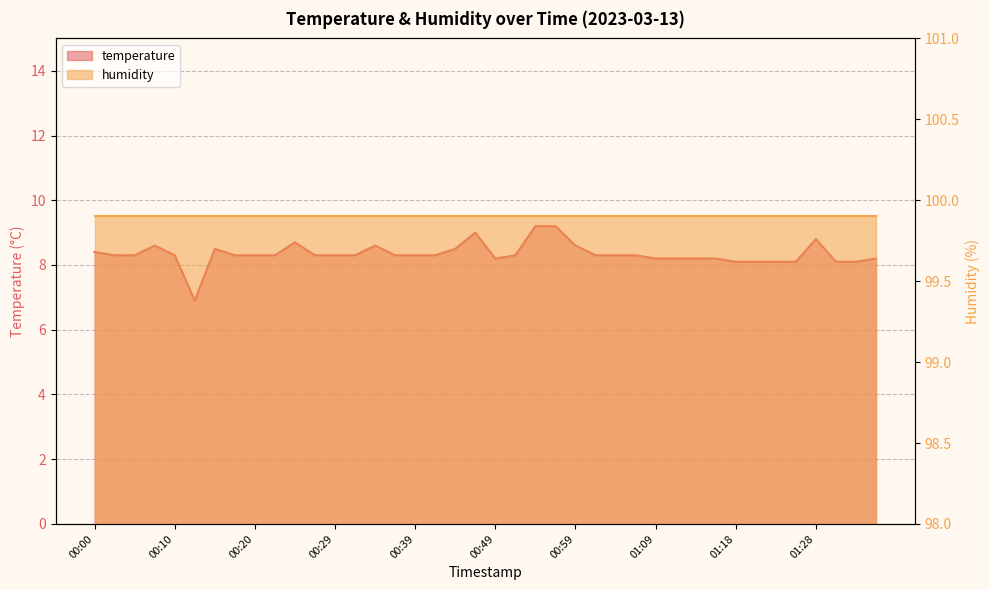

List the labels in order of value, largest first.

00:54, 00:56, 00:46, 01:28, 00:25, 00:08, 00:34, 00:59, 00:15, 00:44, 00:00, 00:03, 00:05, 00:10, 00:17, 00:20, 00:22, 00:27, 00:29, 00:32, 00:37, 00:39, 00:42, 00:51, 01:01, 01:04, 01:06, 00:49, 01:09, 01:11, 01:13, 01:16, 01:38, 01:18, 01:21, 01:23, 01:26, 01:33, 01:36, 00:12